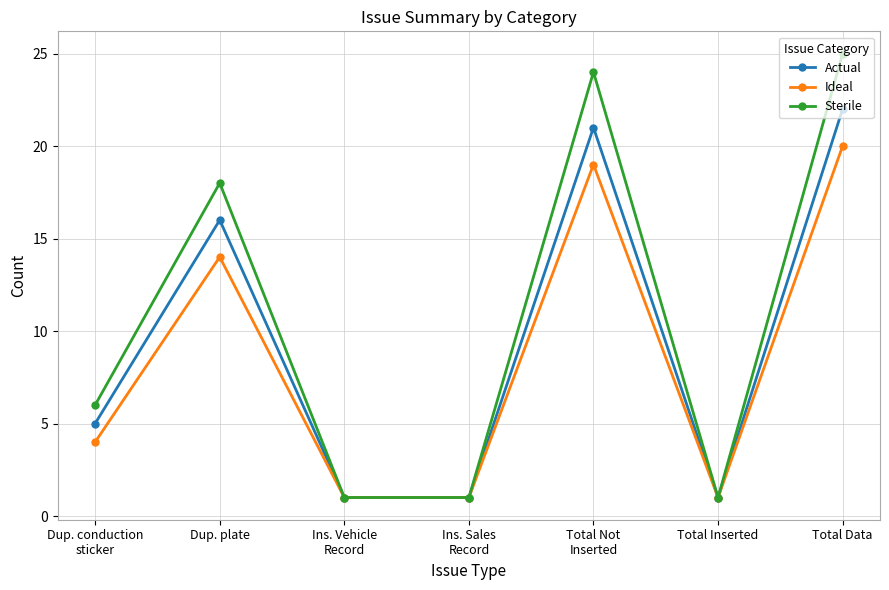

Reading left to right, what are all the values shown in this chart?

Actual: 5	16	1	1	21	1	22
Ideal: 4	14	1	1	19	1	20
Sterile: 6	18	1	1	24	1	25